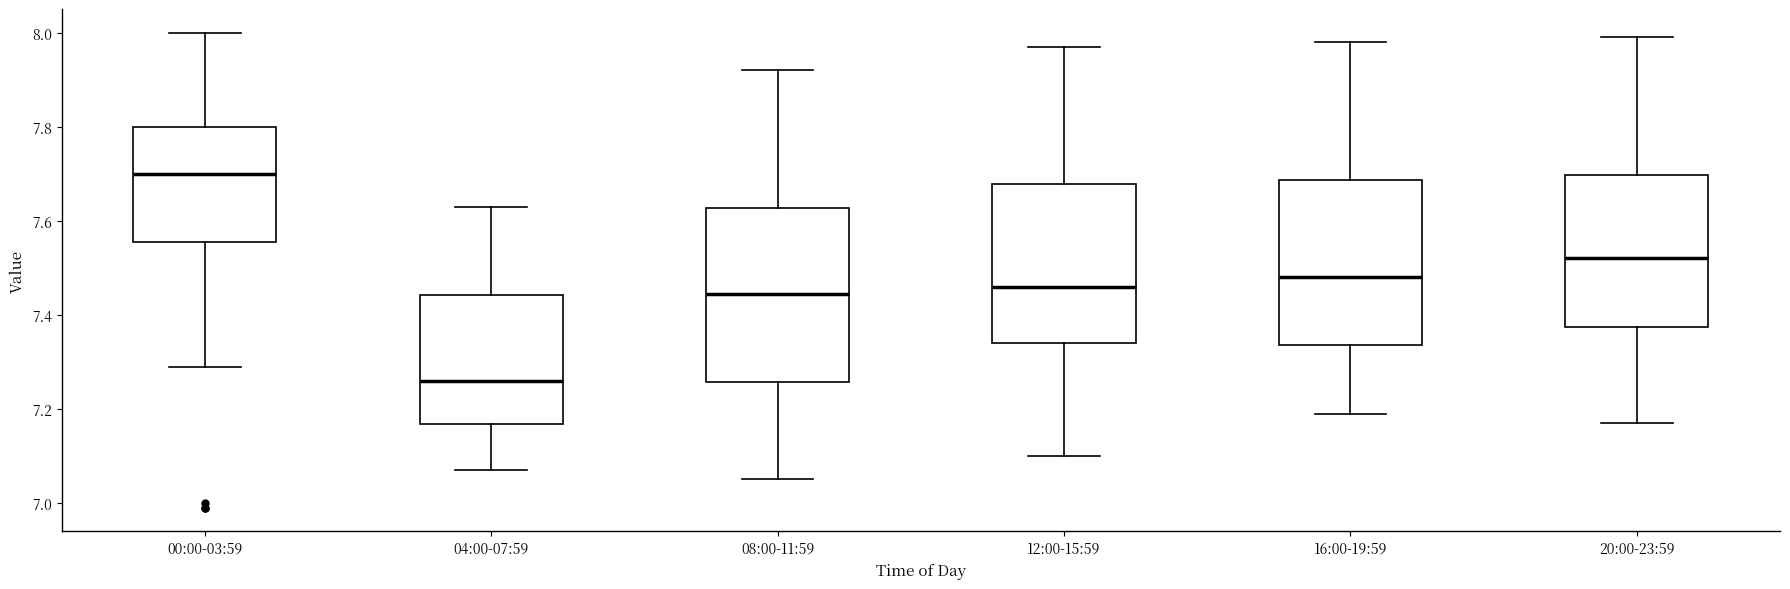

Where is the lower edge of the box for 00:00-03:59 on the y-axis? The values are not printed on the chart, so give them approximately, as read against the axis.

7.56